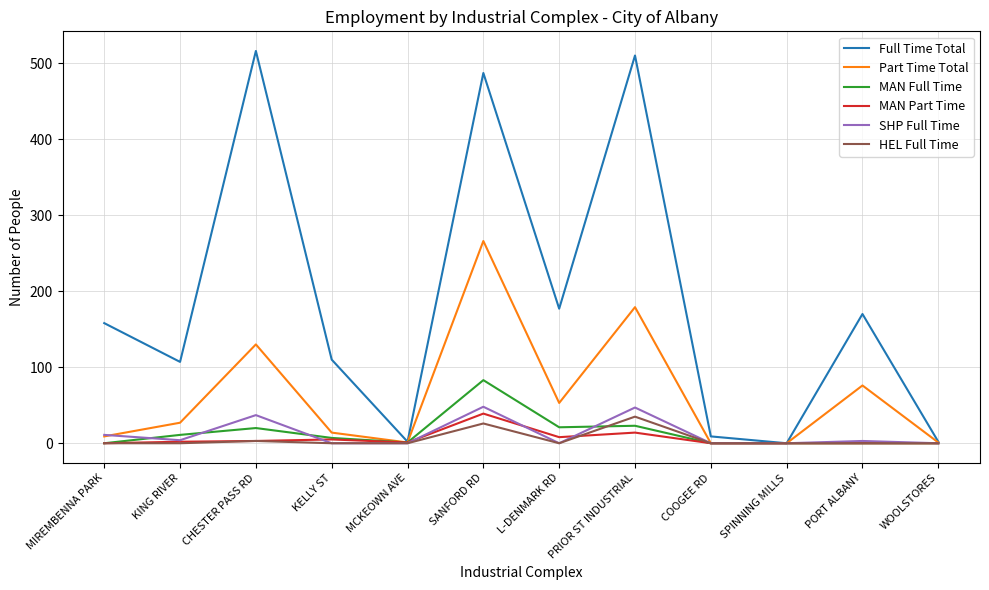

Where is the first local minimum for Part Time Total?

MCKEOWN AVE